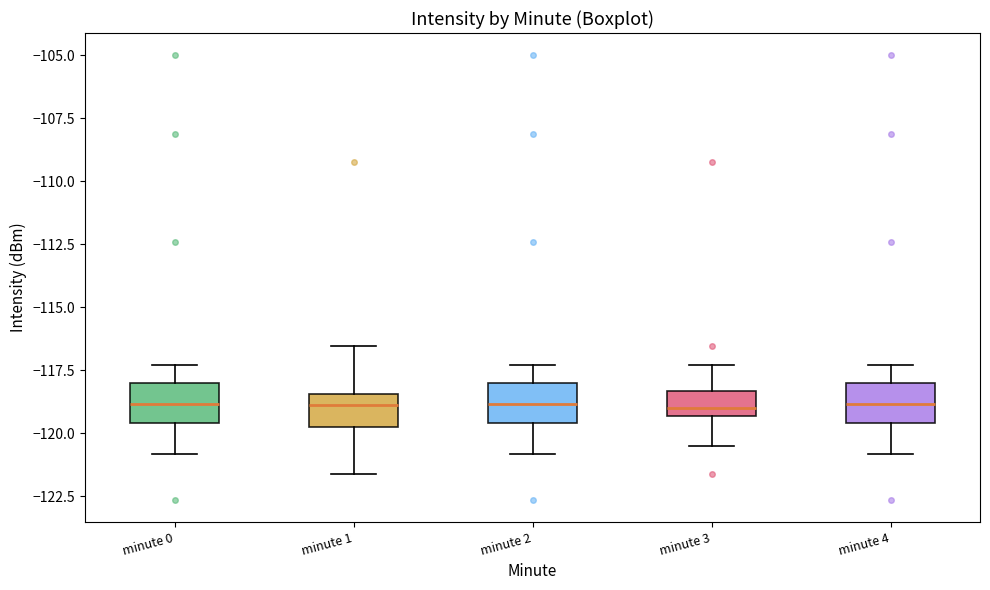

Where does the lower whisker of the box for minute 0 end on the y-axis? The values are not printed on the chart, so give them approximately, as read against the axis.

-121.0